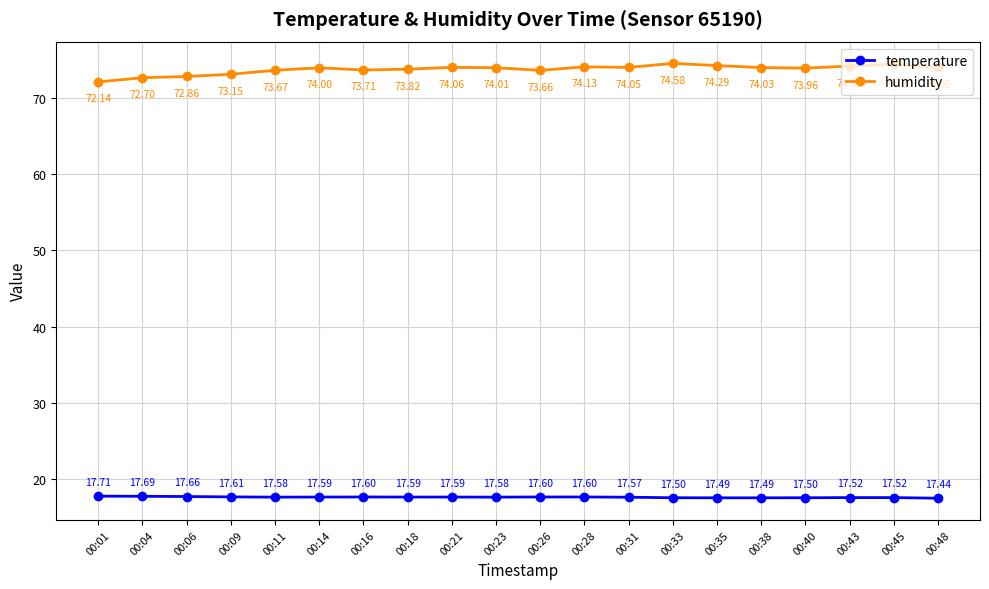

Rank the series by their maximum value, from lowest to highest.

temperature, humidity